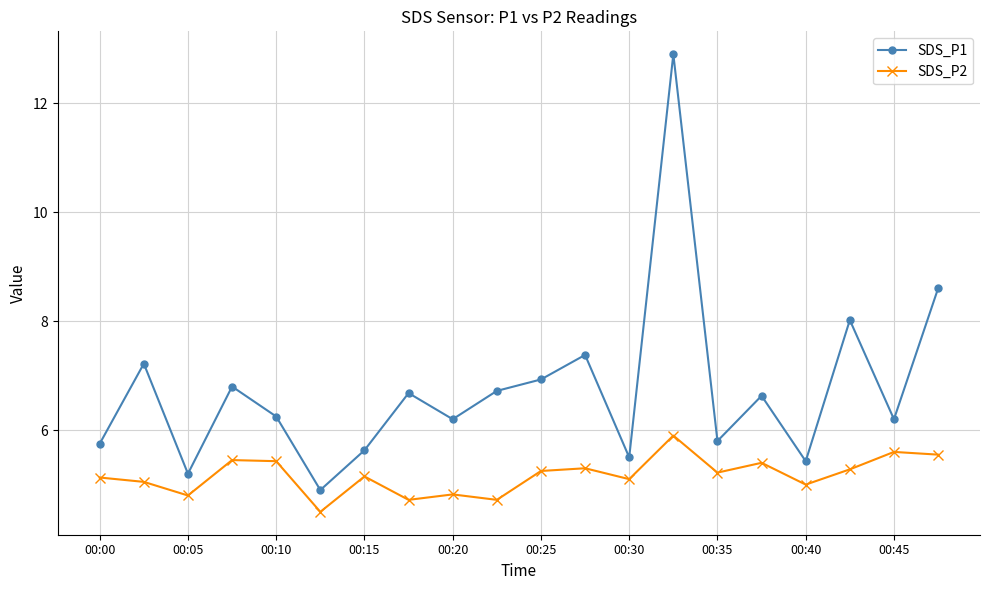

What is the highest value of the SDS_P2 series?

5.9